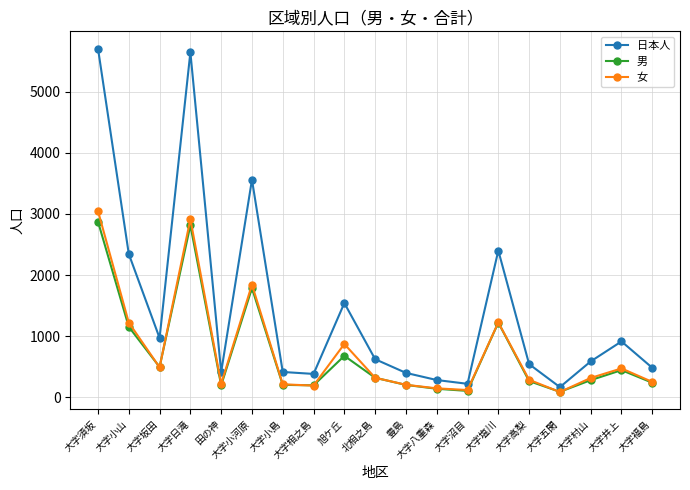

What is the label of the 18th point from the right?

大字小山